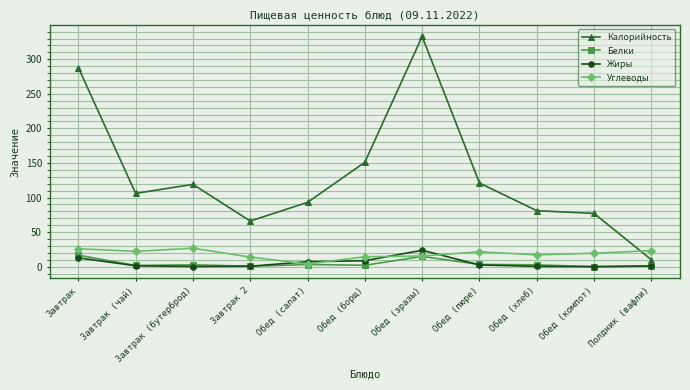

Is it true that Жиры equals 13.4 at Обед (компот)?

False